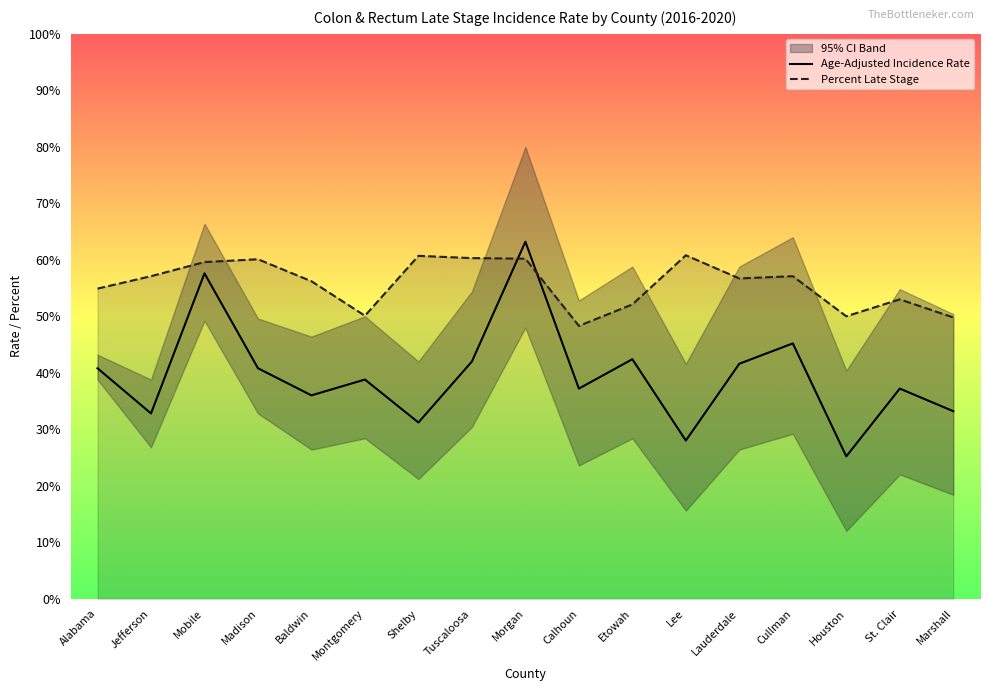

Between Lauderdale and Tuscaloosa, which is larger?

Tuscaloosa